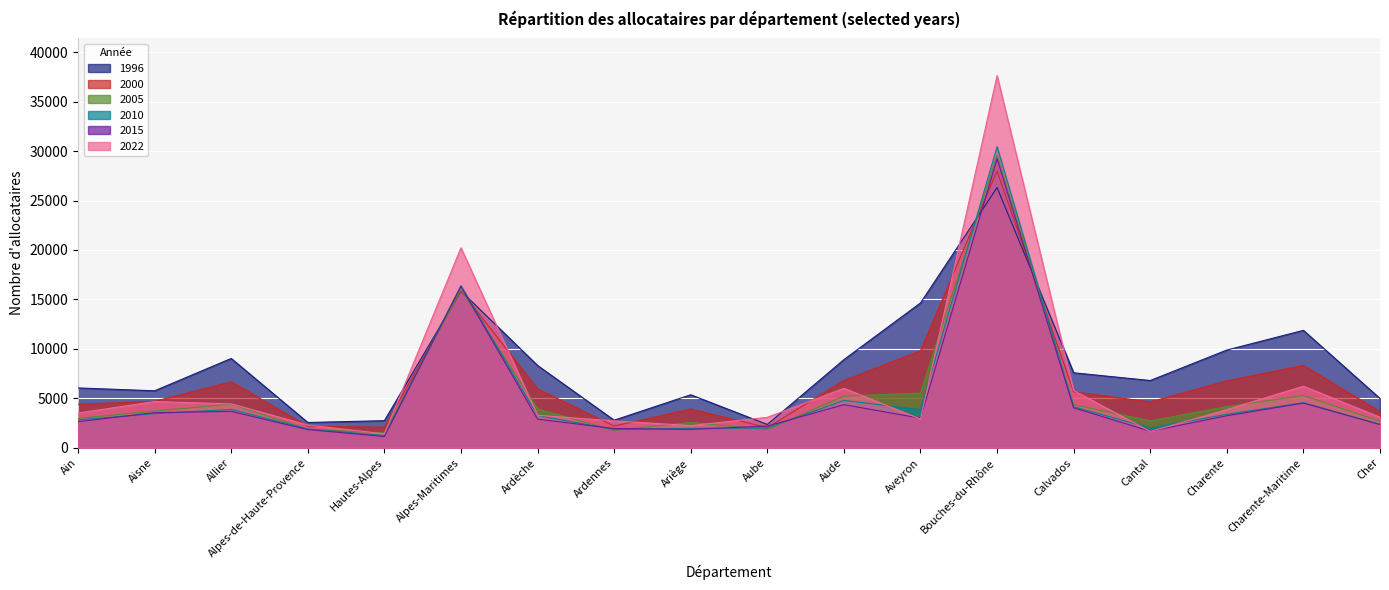

At how many categories does at least one series exceed 22854?

1